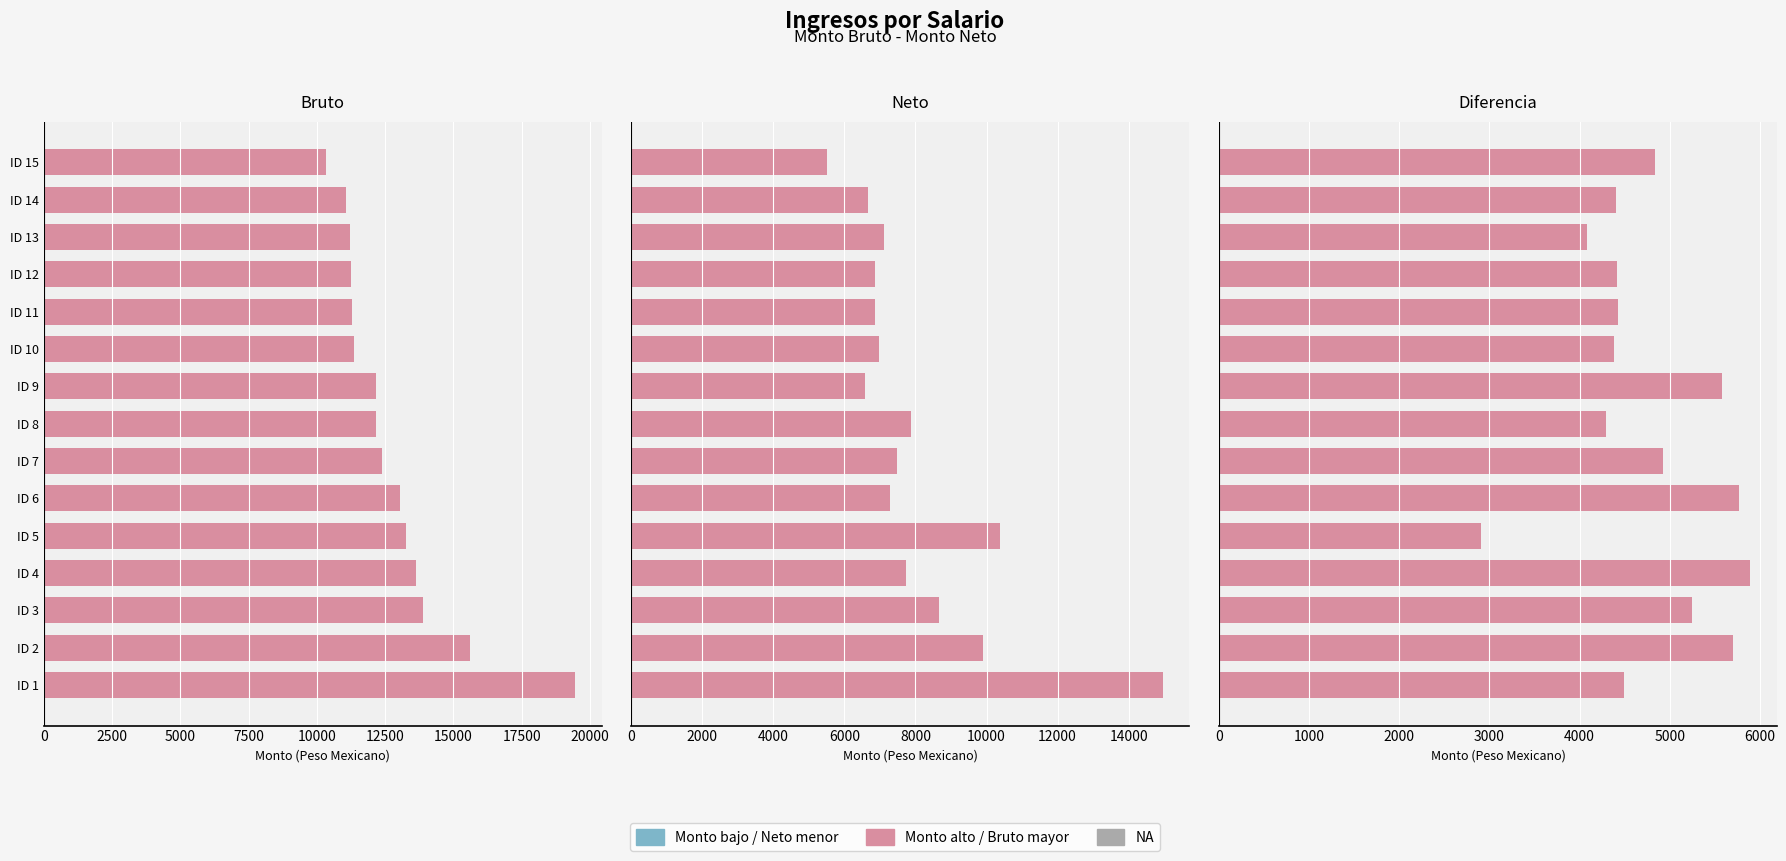

The value of Valor positivo at ID 11 is 4420.2. True or false?

True